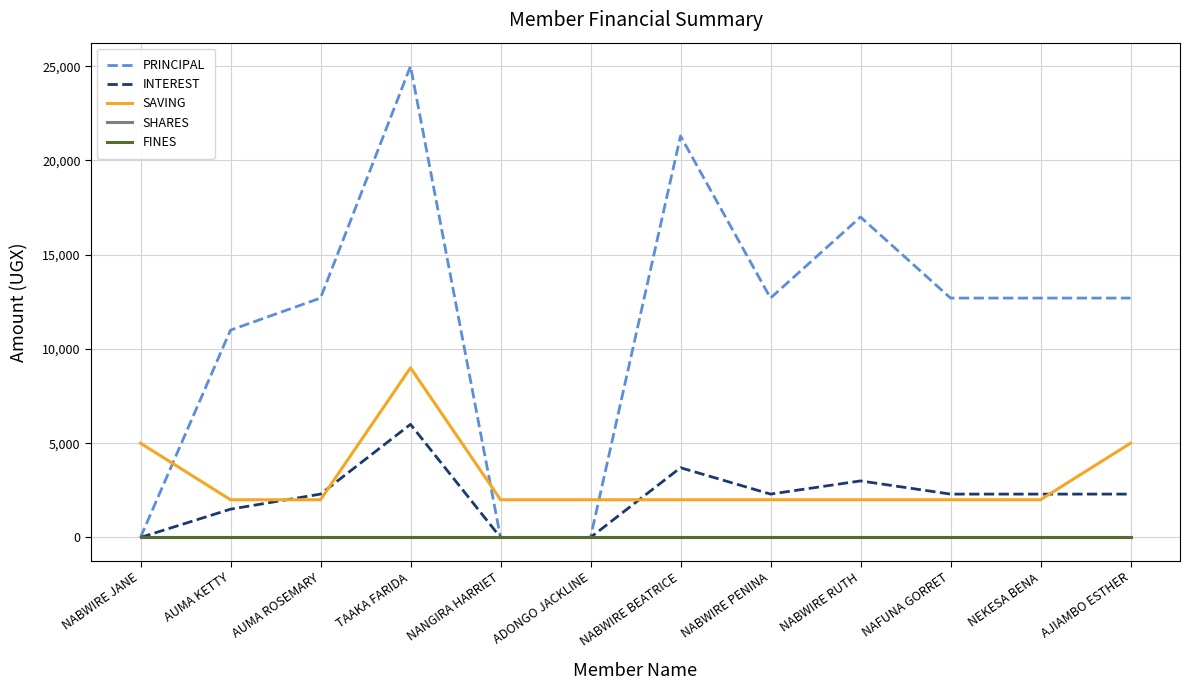

What position from the left is NANGIRA HARRIET?

5